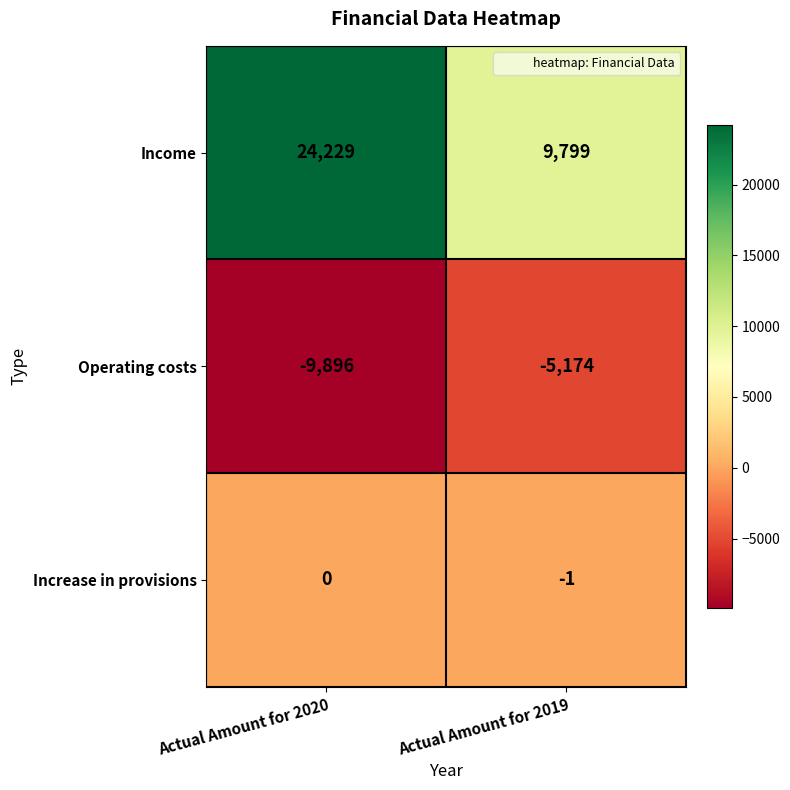

Where is Operating costs nearest to the value -7535?

Actual Amount for 2020